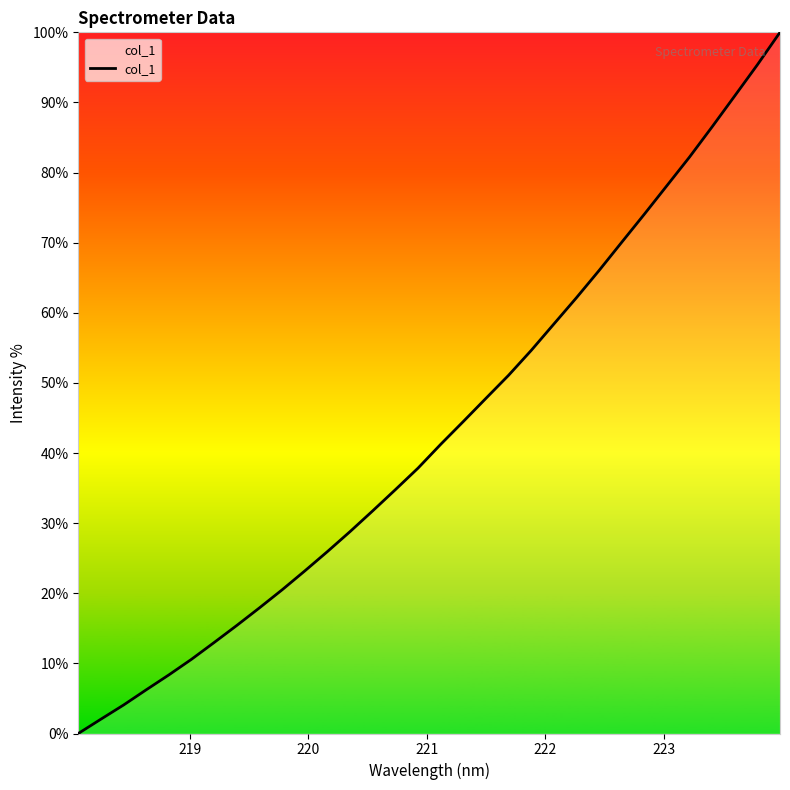

Reading left to right, list all the values displayed in this chart.

0.0	2.0	4.1	6.2	8.4	10.6	13.0	15.4	17.9	20.5	23.2	26.0	28.8	31.8	34.8	37.8	41.2	44.5	47.8	51.1	54.6	58.4	62.2	66.0	70.1	74.1	78.1	82.2	86.5	90.9	95.4	100.0